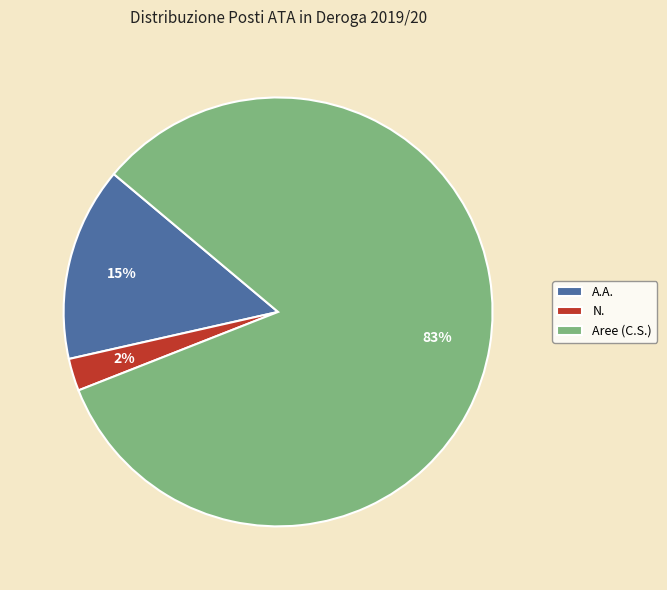

How many slices are in this pie chart?

3